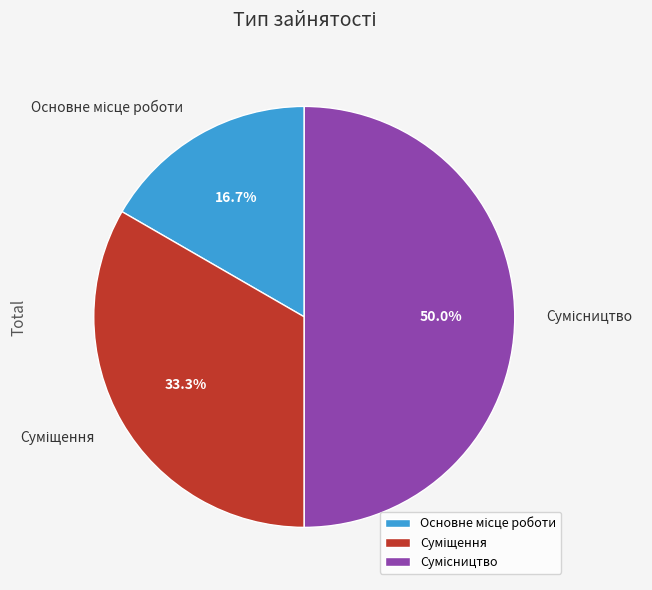

The Основне місце роботи slice represents 17% of the pie. True or false?

True